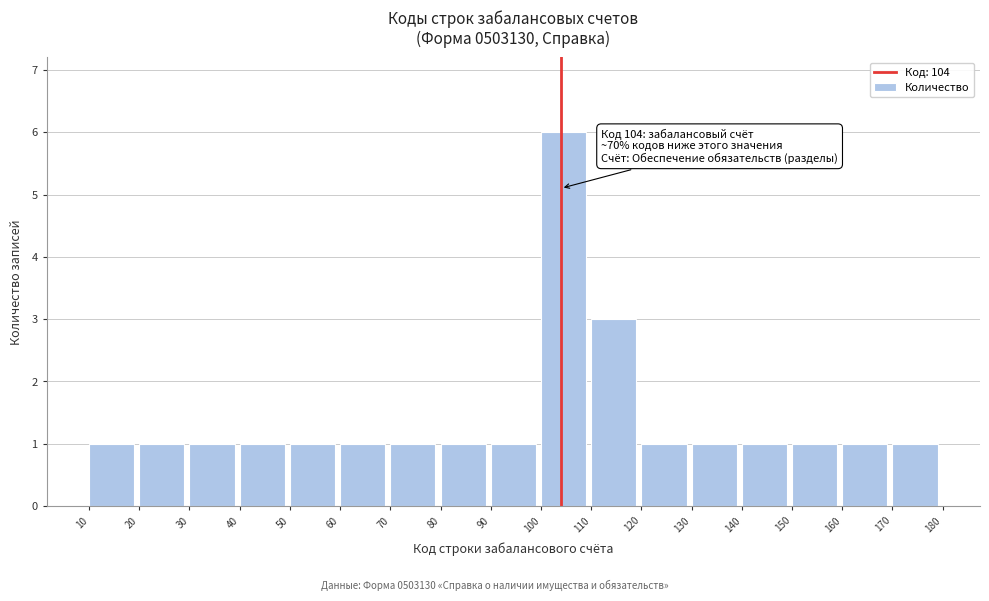

Over which range of the x-axis is the bar tallest?

100 to 110